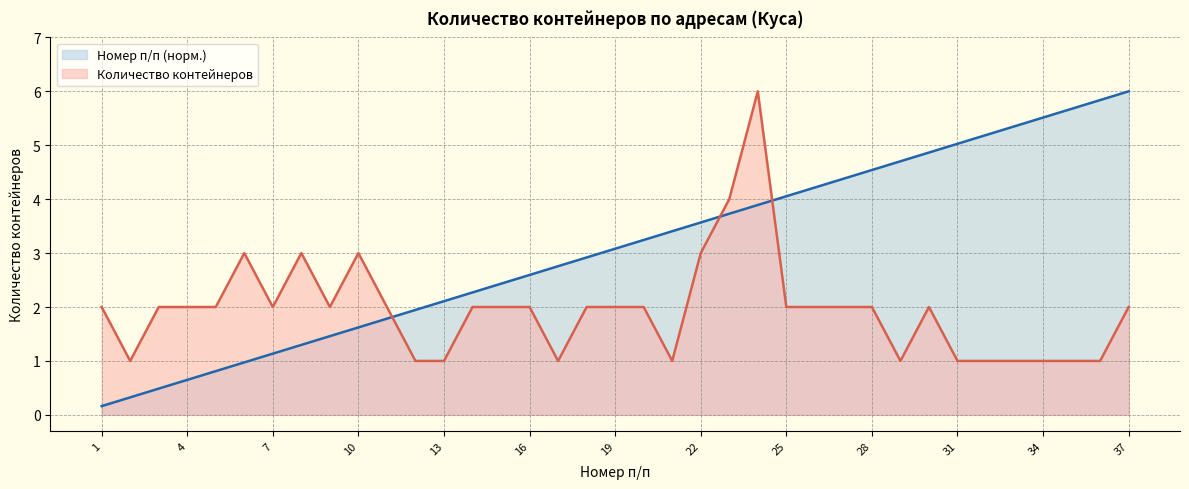

Which series has the widest spread of values?

Номер п/п (норм.)